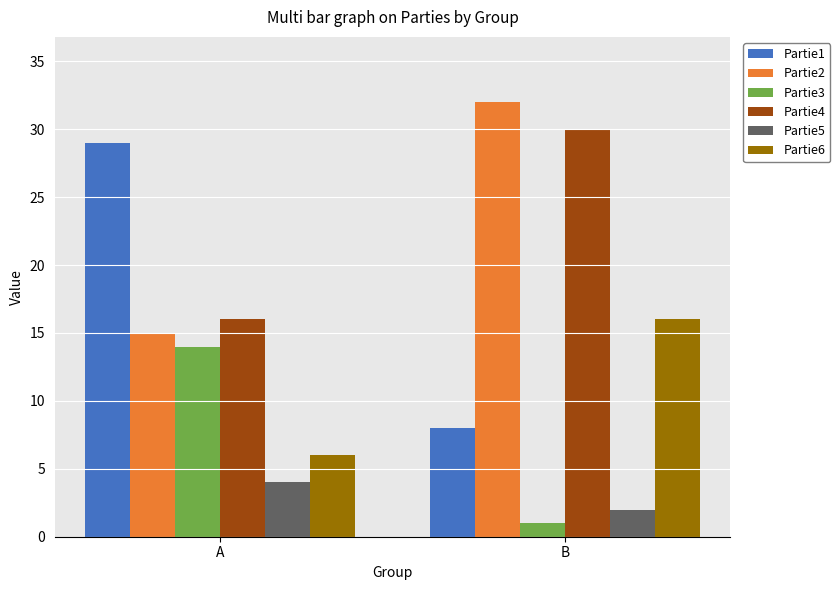

Count the Partie5 values in the range 2 to 4.

2